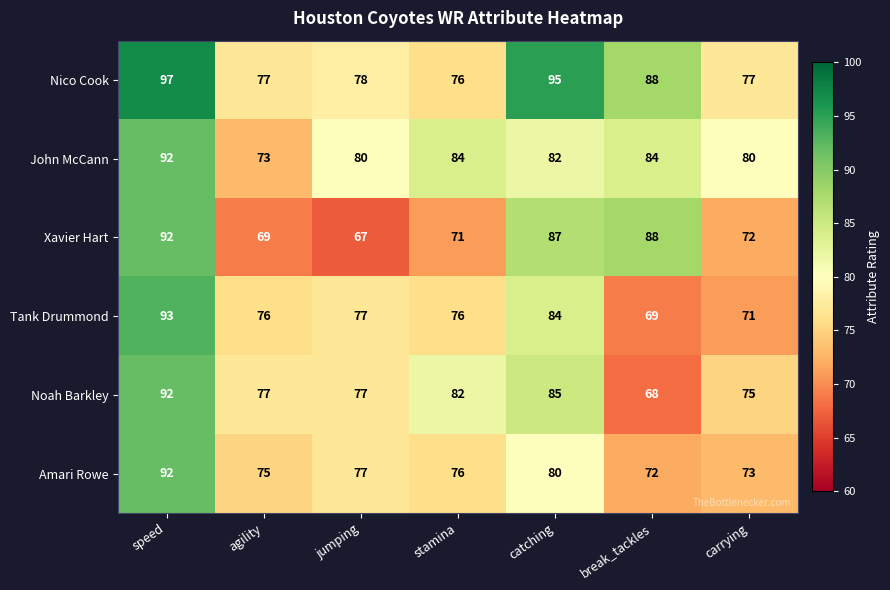

What is the maximum value for John McCann?

92